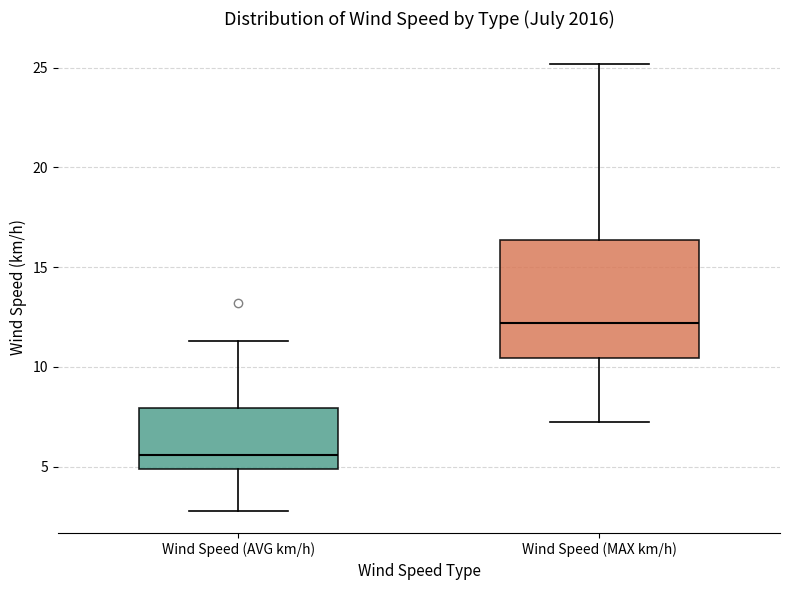

Where does the lower whisker of the box for Wind Speed (MAX km/h) end on the y-axis? The values are not printed on the chart, so give them approximately, as read against the axis.

7.0